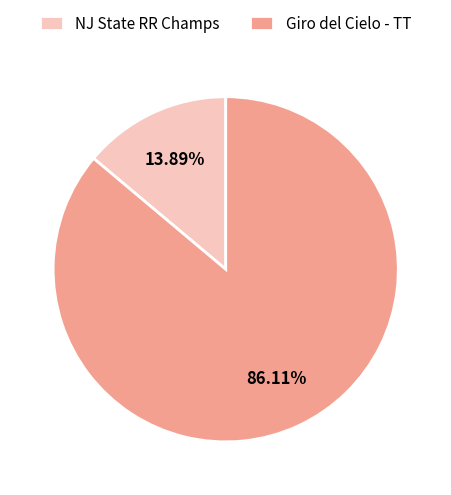

To the nearest percent, what percentage of the pie is Giro del Cielo - TT?

86%